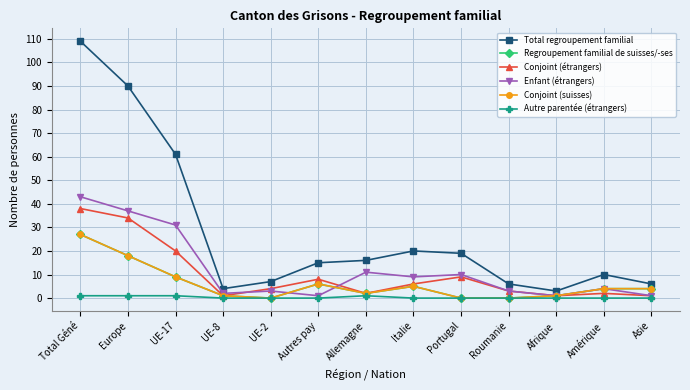

What is the total value across all series at UE-17?

131